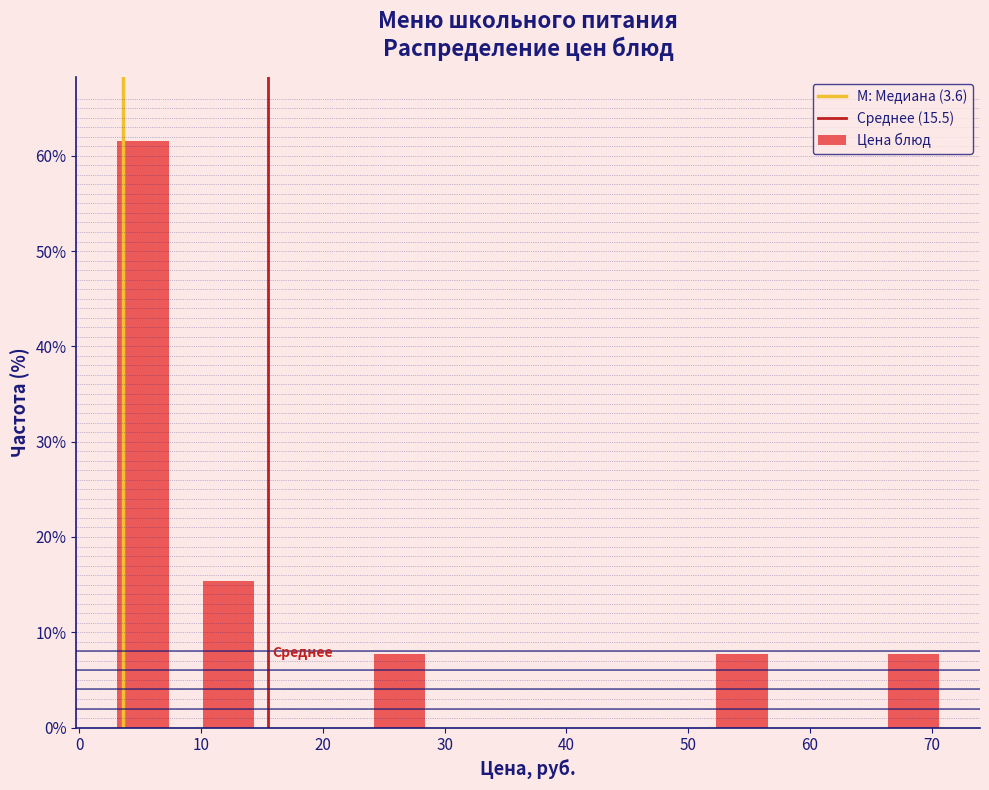

Over which range of the x-axis is the bar tallest?

2 to 9